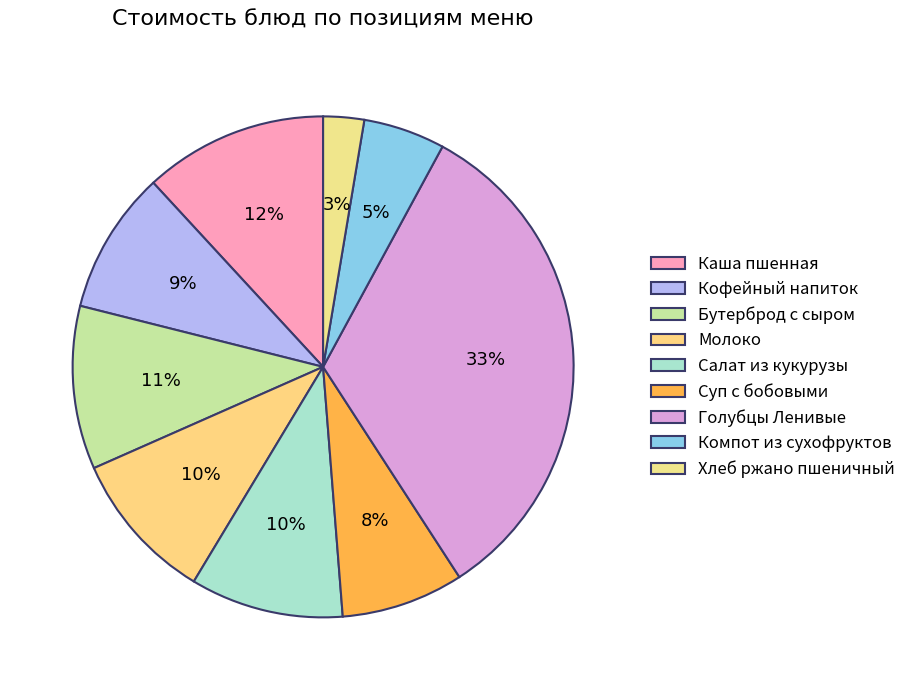

Does Суп с бобовыми account for over 50% of the chart?

No